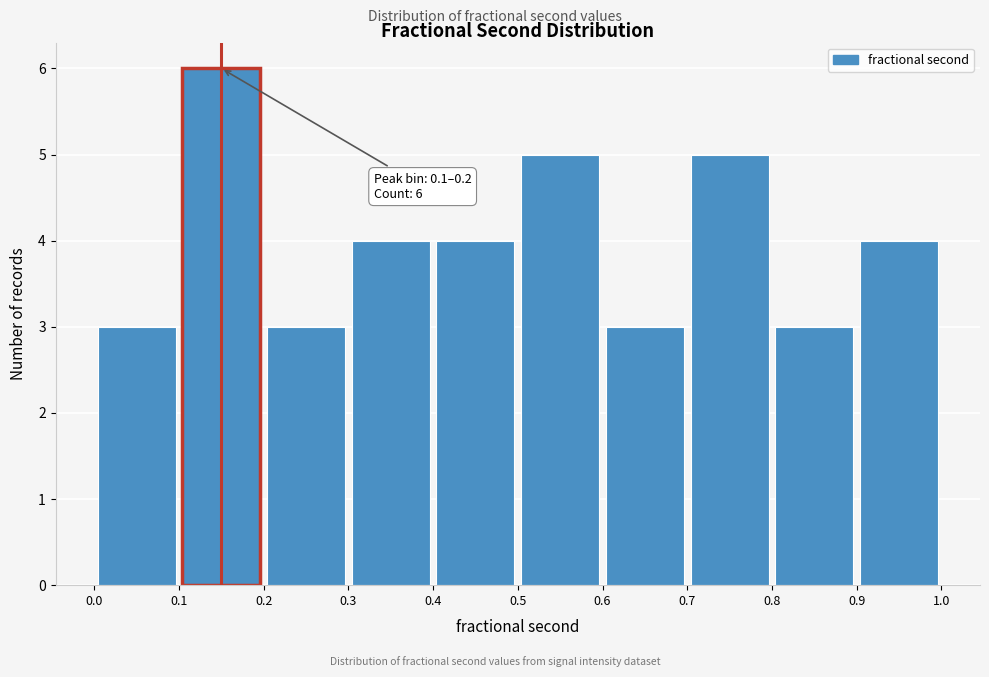

Which range on the x-axis has the tallest bar?

0.1 to 0.2